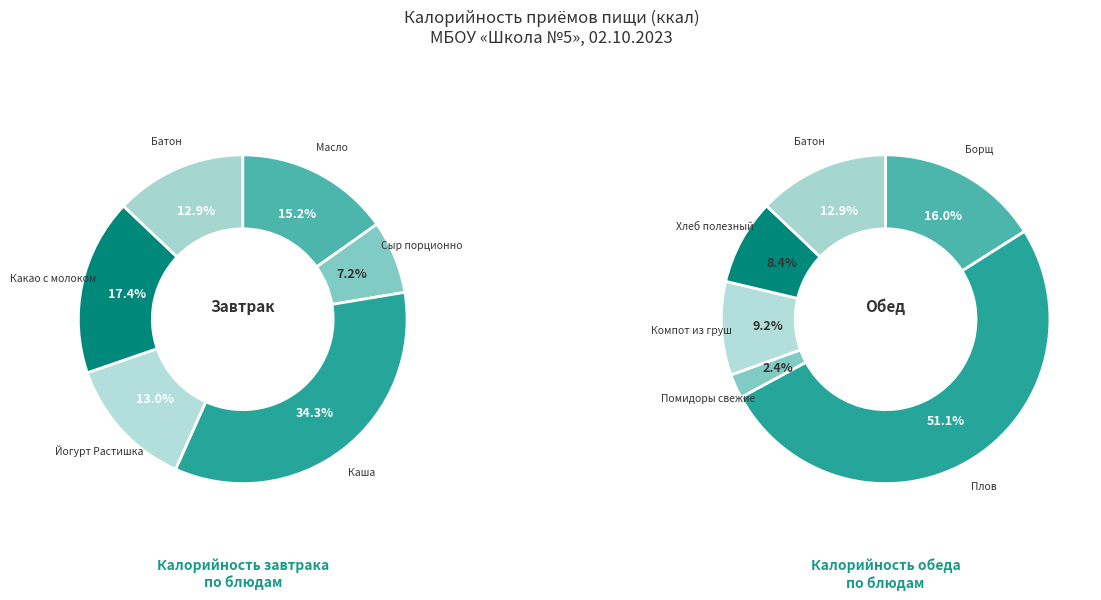

The Батон витаминный (завтрак) slice represents 18% of the pie. True or false?

False